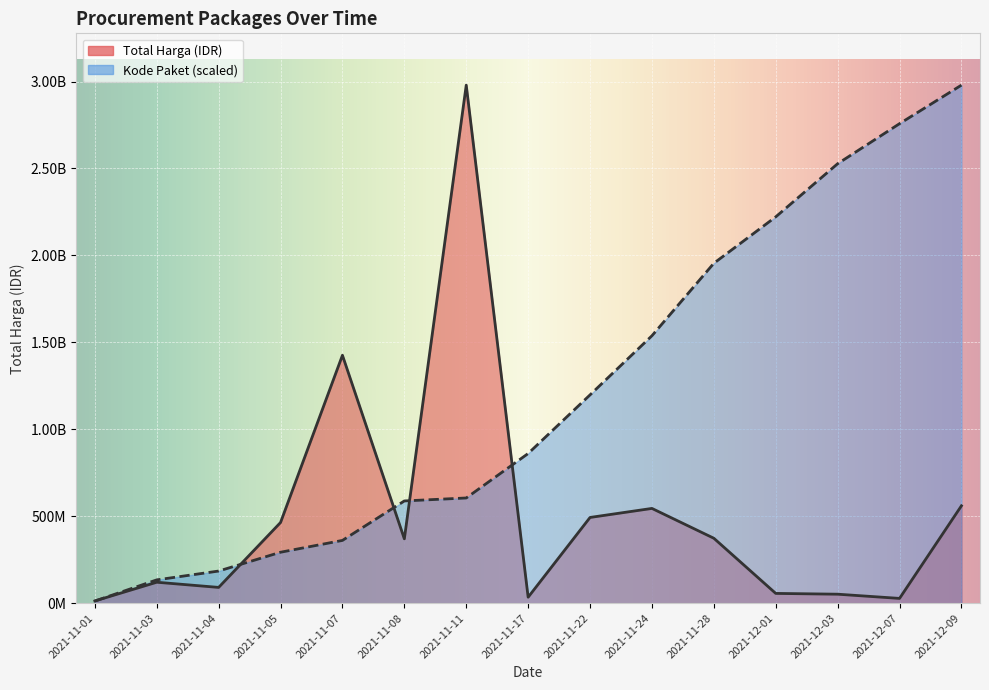

What is the difference between the Total Harga (M) values at 2021-12-01 and 2021-12-09?

503818200.0